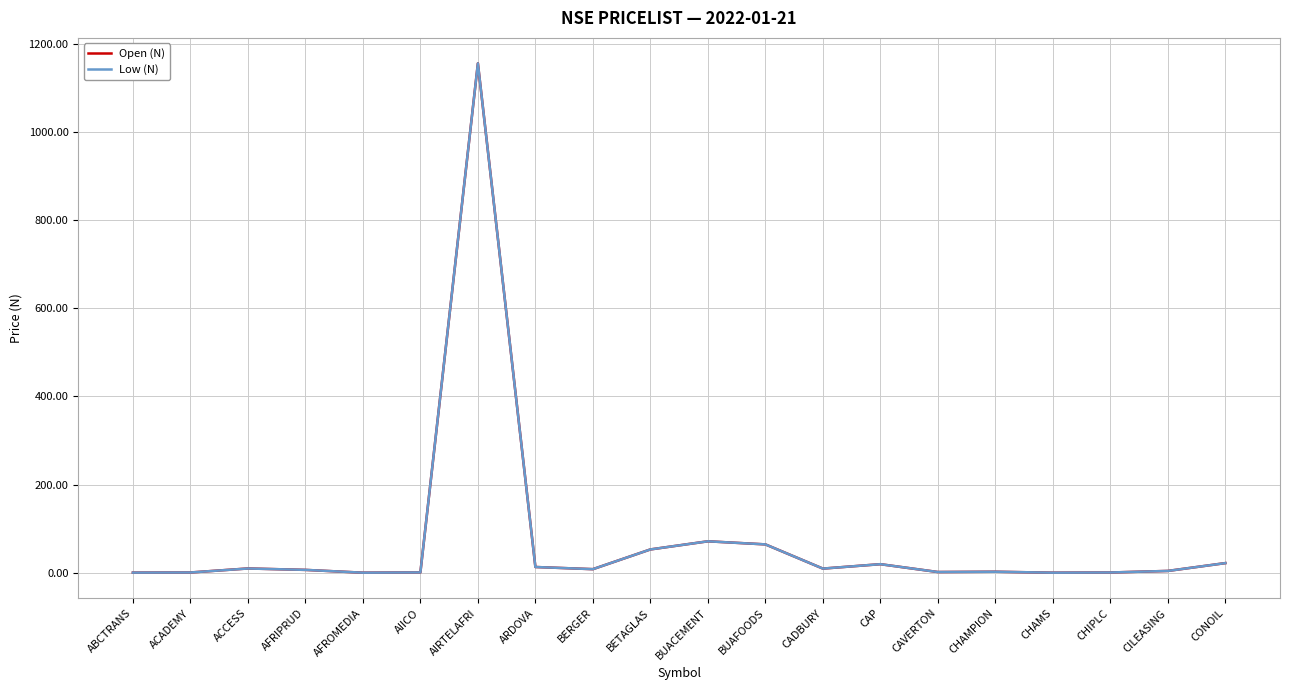

Does the chart have visible grid lines?

Yes